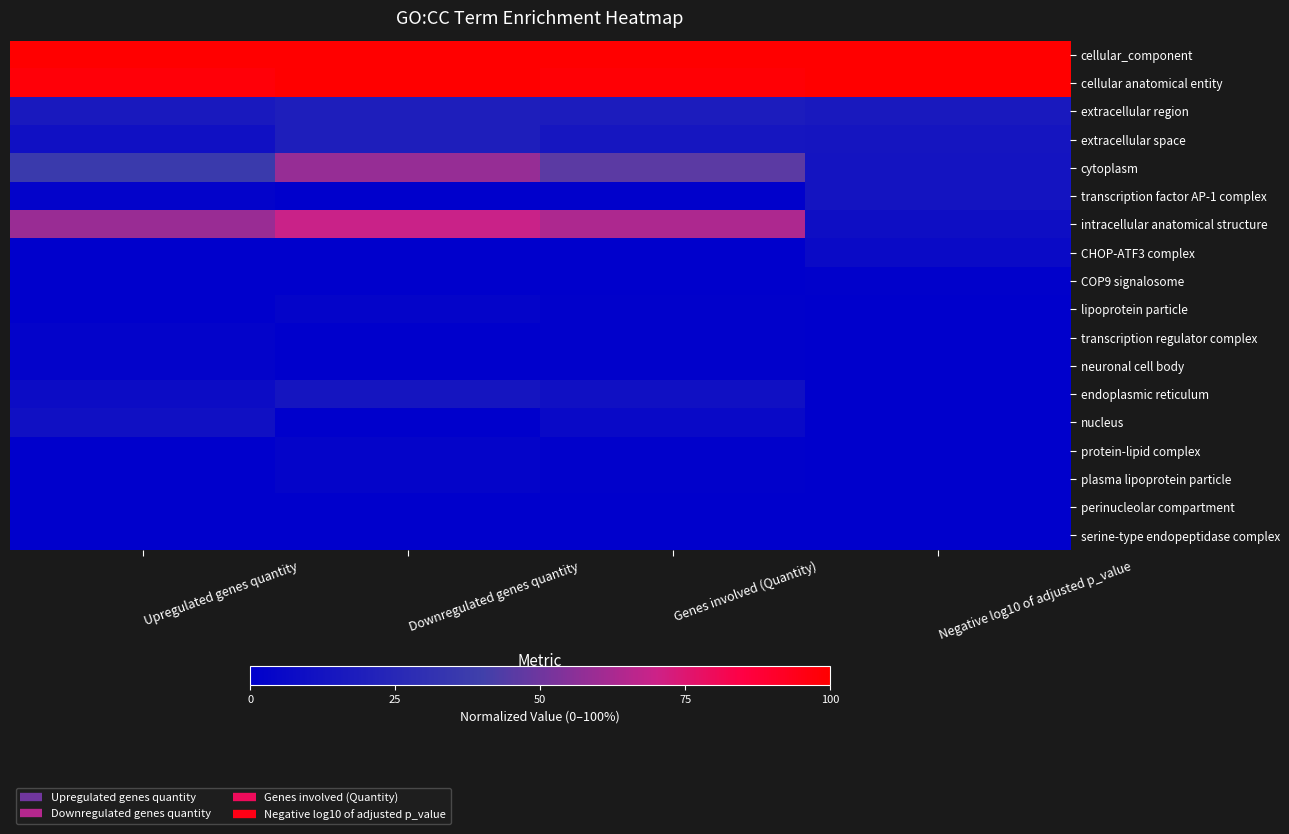

Which label corresponds to the largest value in the chart?

Upregulated genes quantity